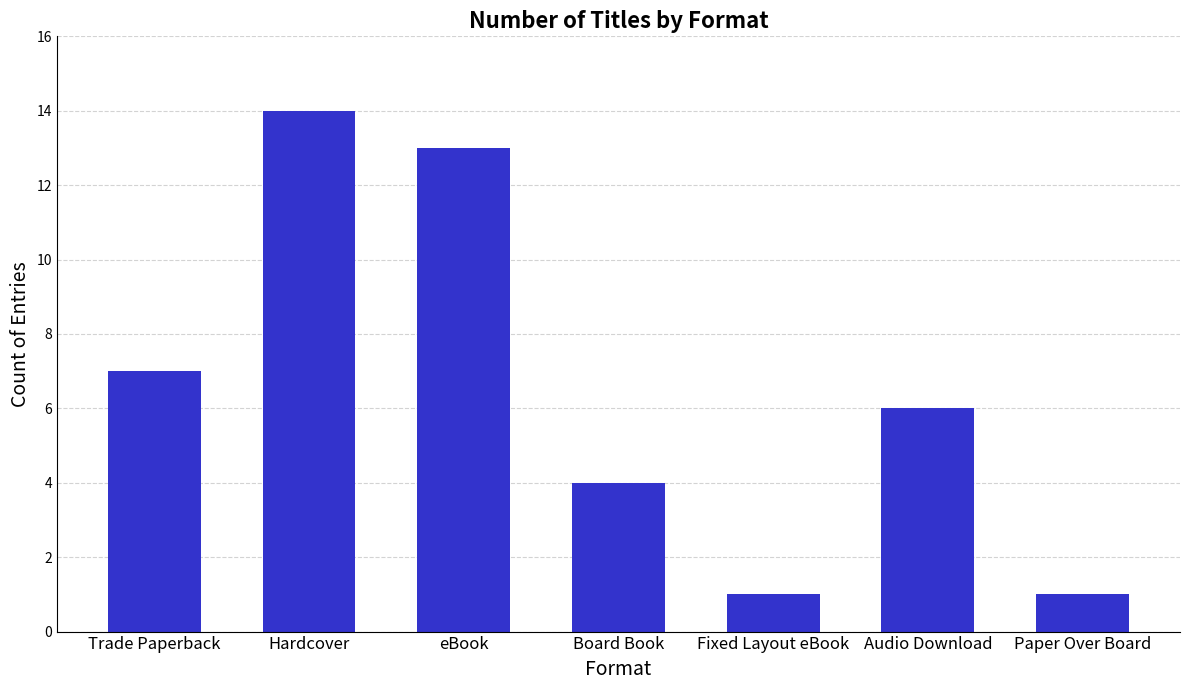

What is the label of the 6th bar from the right?

Hardcover